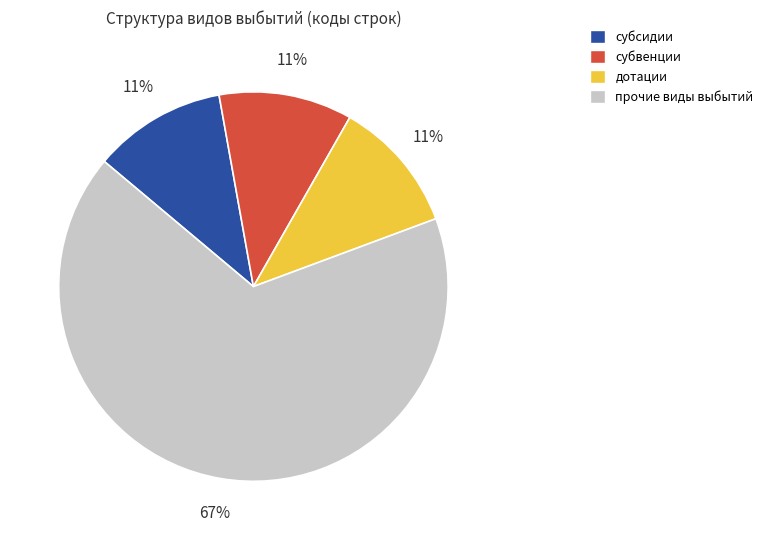

Count the number of slices in the pie.

4